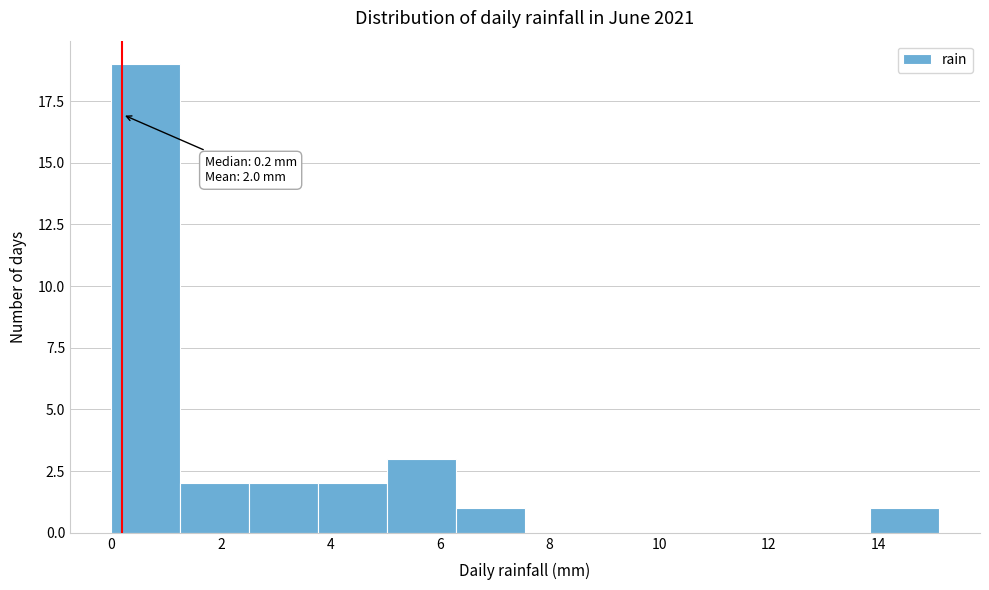

Which range on the x-axis has the tallest bar?

0.0 to 1.2